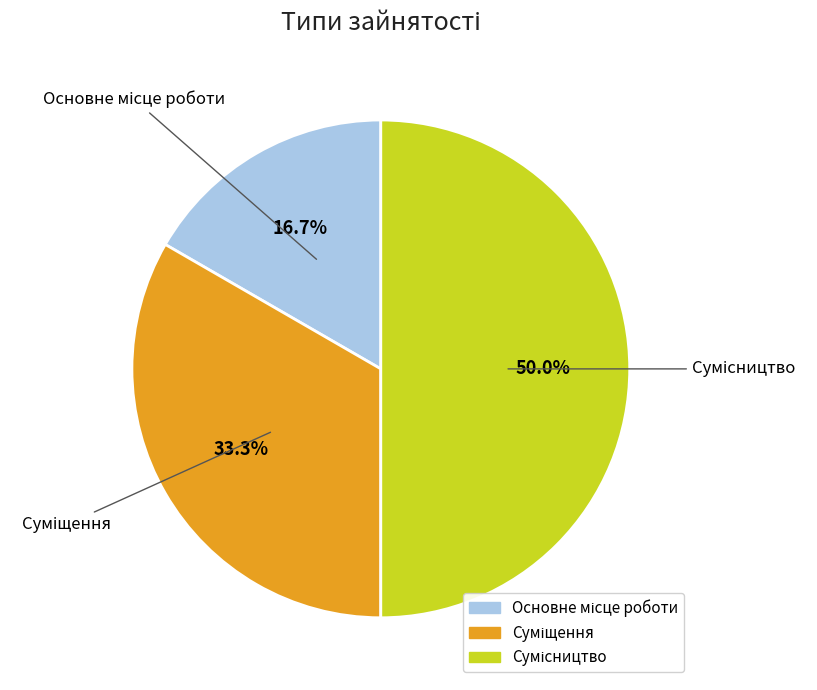

How many slices are in this pie chart?

3